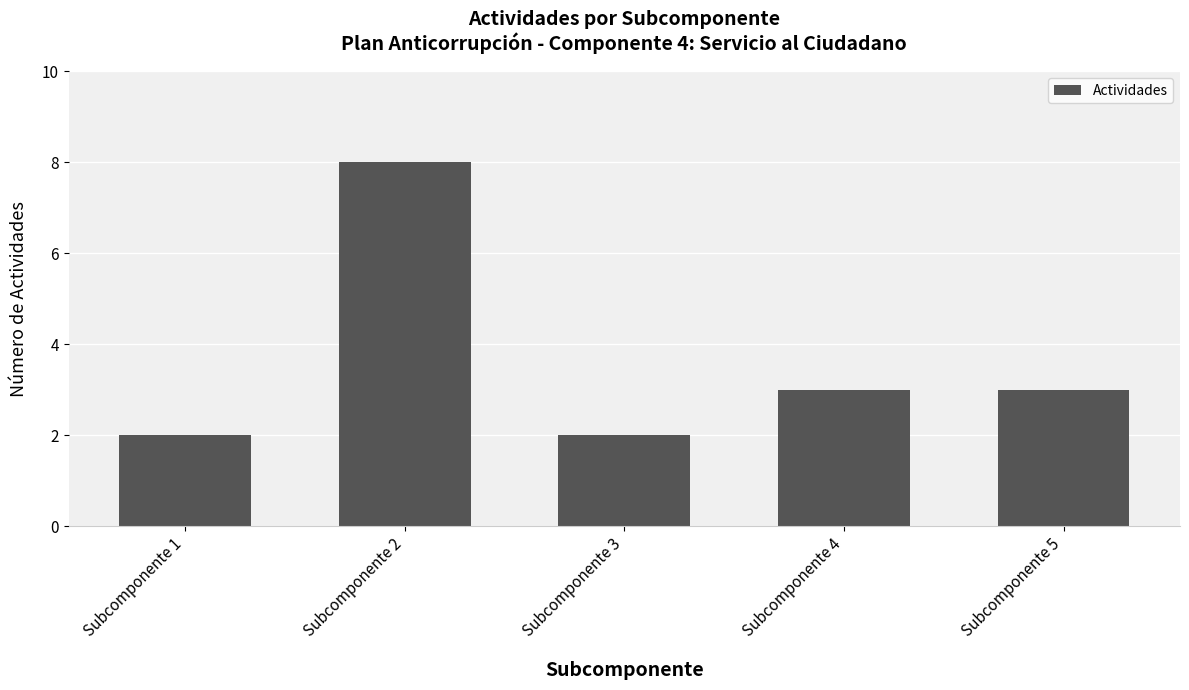

Reading left to right, transcribe all the data shown in this chart.

Subcomponente 1=2	Subcomponente 2=8	Subcomponente 3=2	Subcomponente 4=3	Subcomponente 5=3